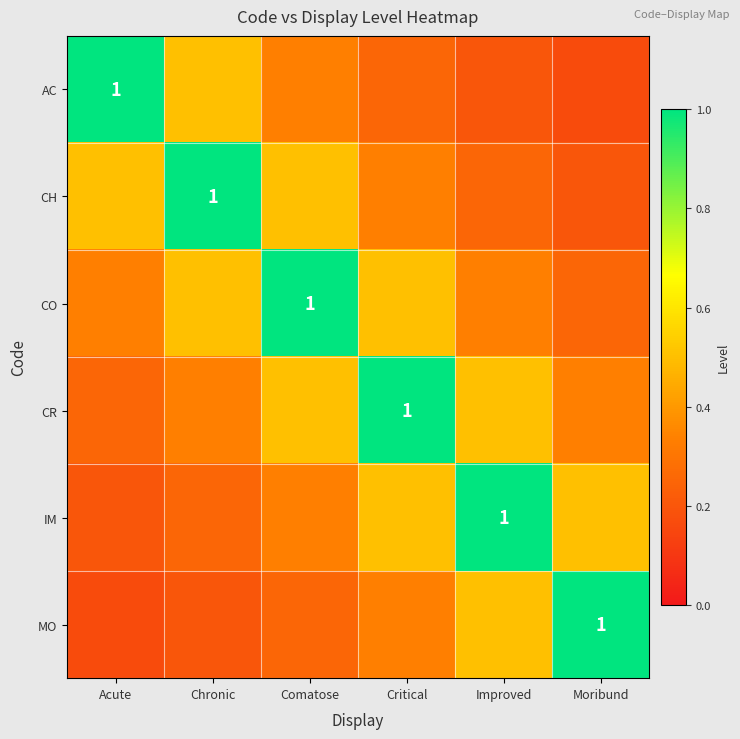

Which series has the largest total across all categories?

CO